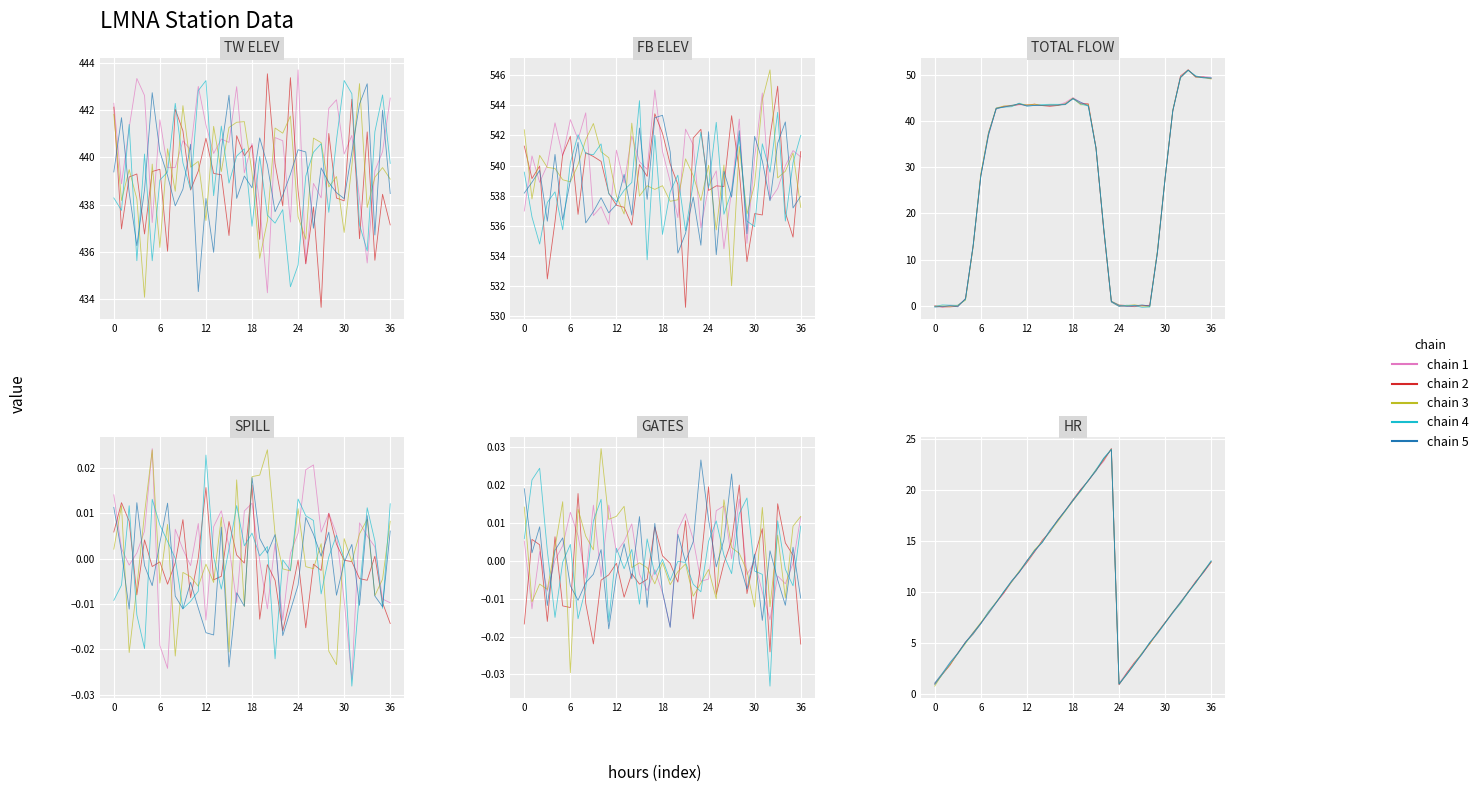

True or false: chain_3 has a value of 13.0 at 36.

True